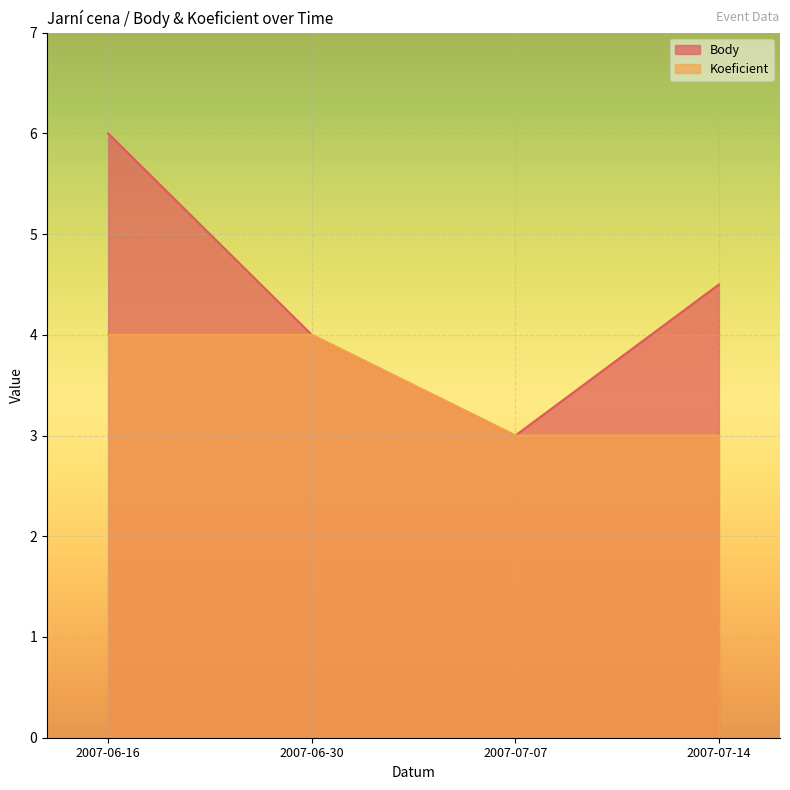

What is the total value across all series at 2007-06-30?

8.0